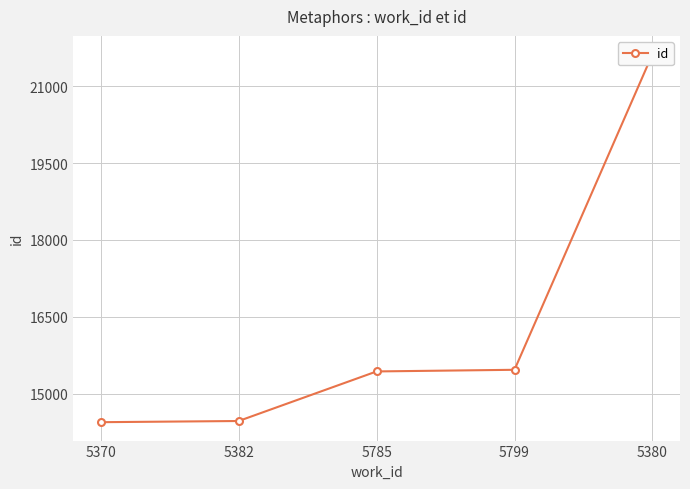

Is it true that the value at 5370 is 14445?

True